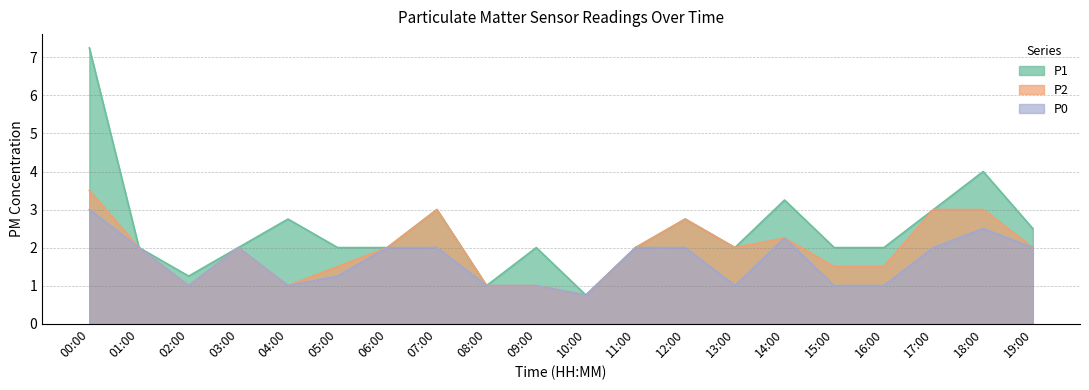

How many interior local peaks does the P0 series have?

3